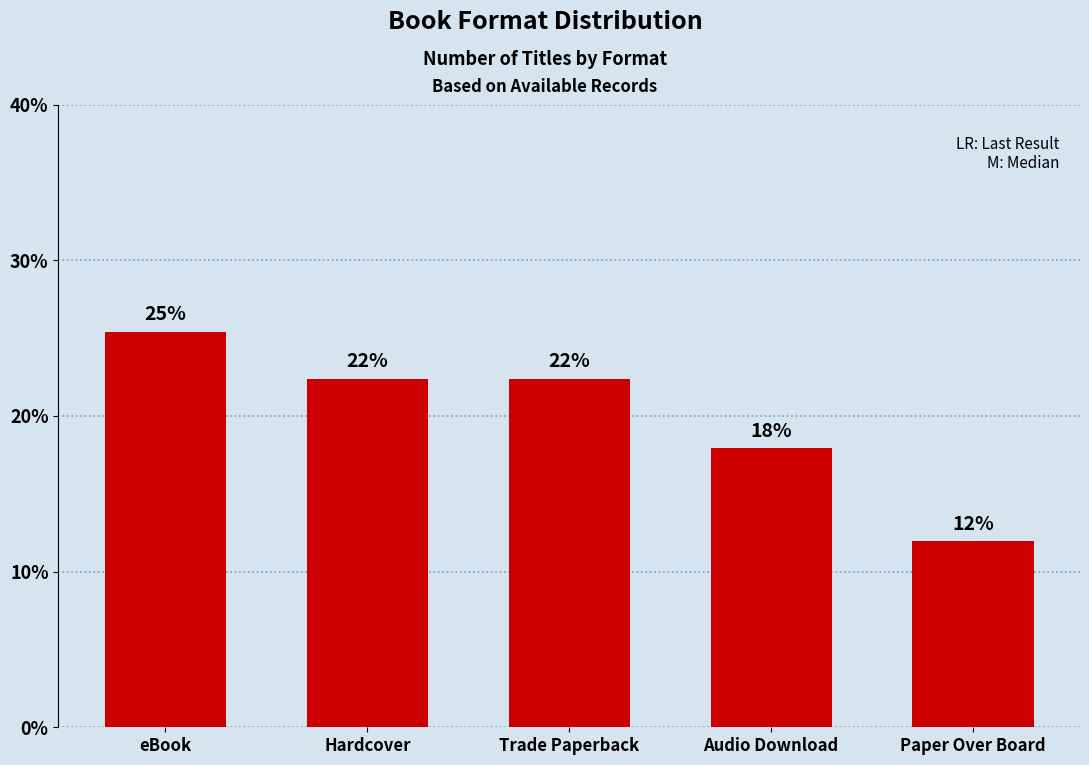

Reading right to left, transcribe all the data shown in this chart.

Paper Over Board=11.9	Audio Download=17.9	Trade Paperback=22.4	Hardcover=22.4	eBook=25.4